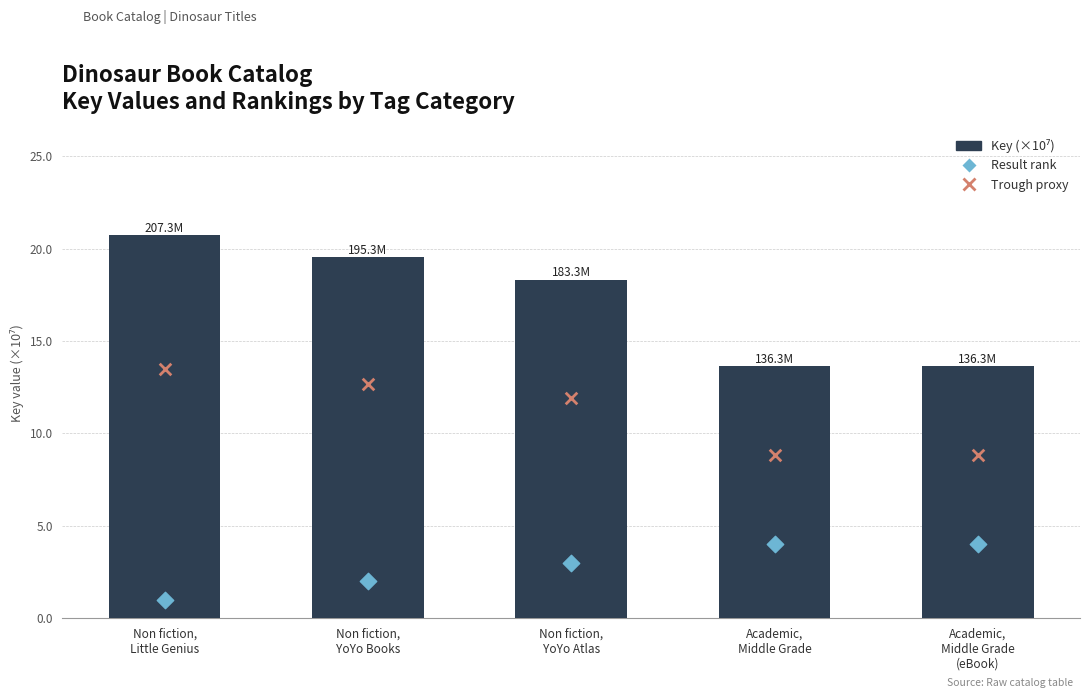

Is the value of Key (×10⁷) at Academic,
Middle Grade
(eBook) greater than the value of Result (rank) at Non fiction,
YoYo Atlas?

Yes